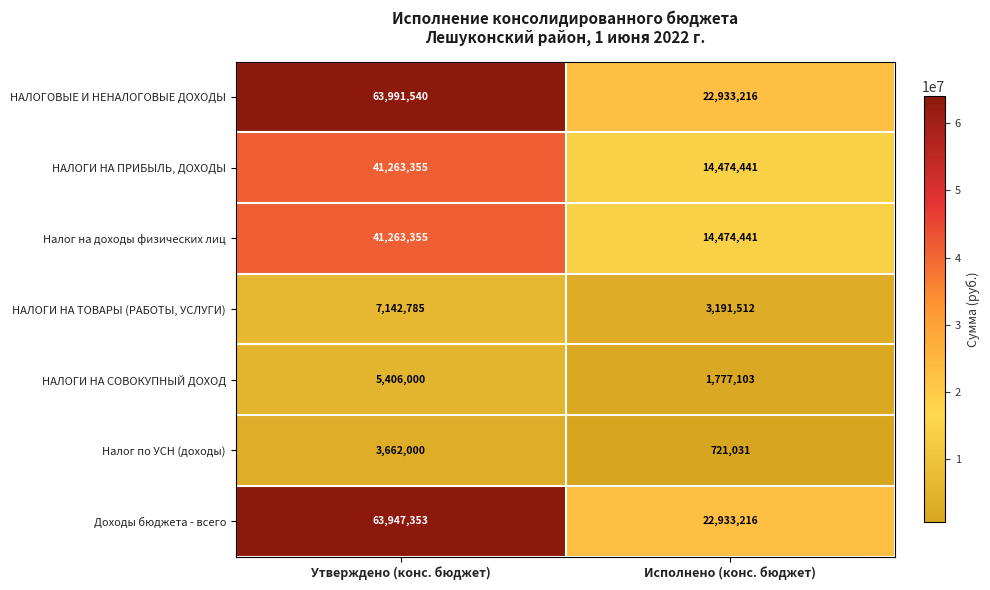

Rank the categories by НАЛОГИ НА ТОВАРЫ (РАБОТЫ, УСЛУГИ) value from highest to lowest.

Утверждено (конс. бюджет), Исполнено (конс. бюджет)